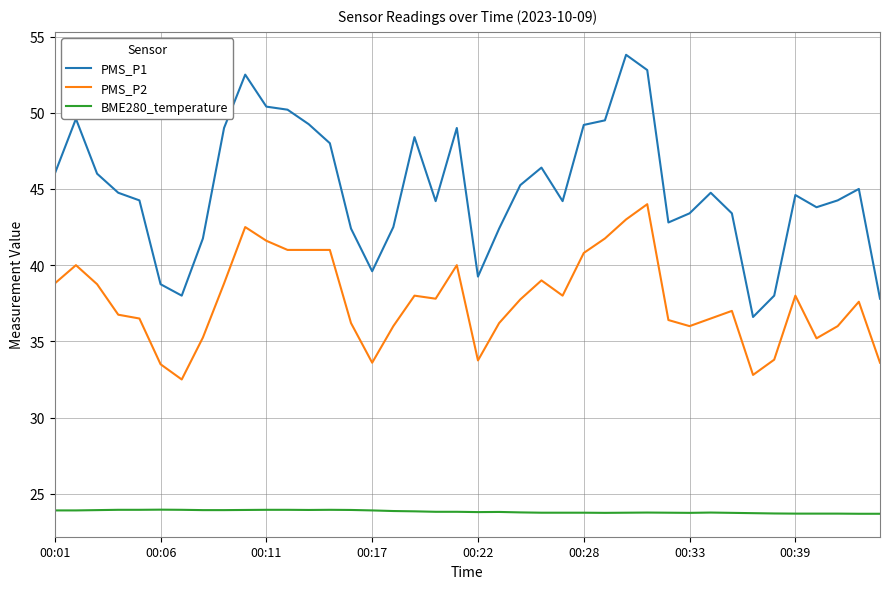

True or false: BME280_temperature and PMS_P2 intersect in this chart.

False